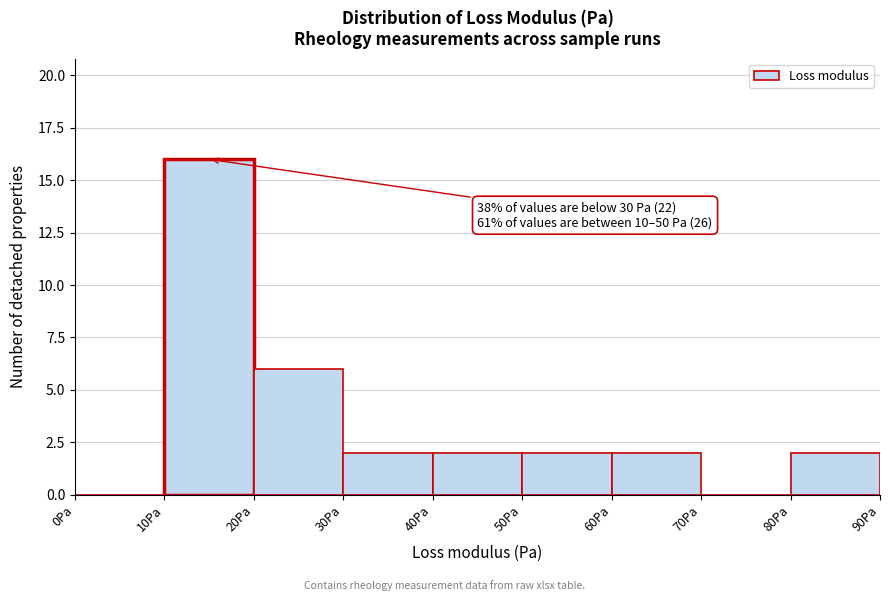

Over which range of the x-axis is the bar tallest?

10 to 20